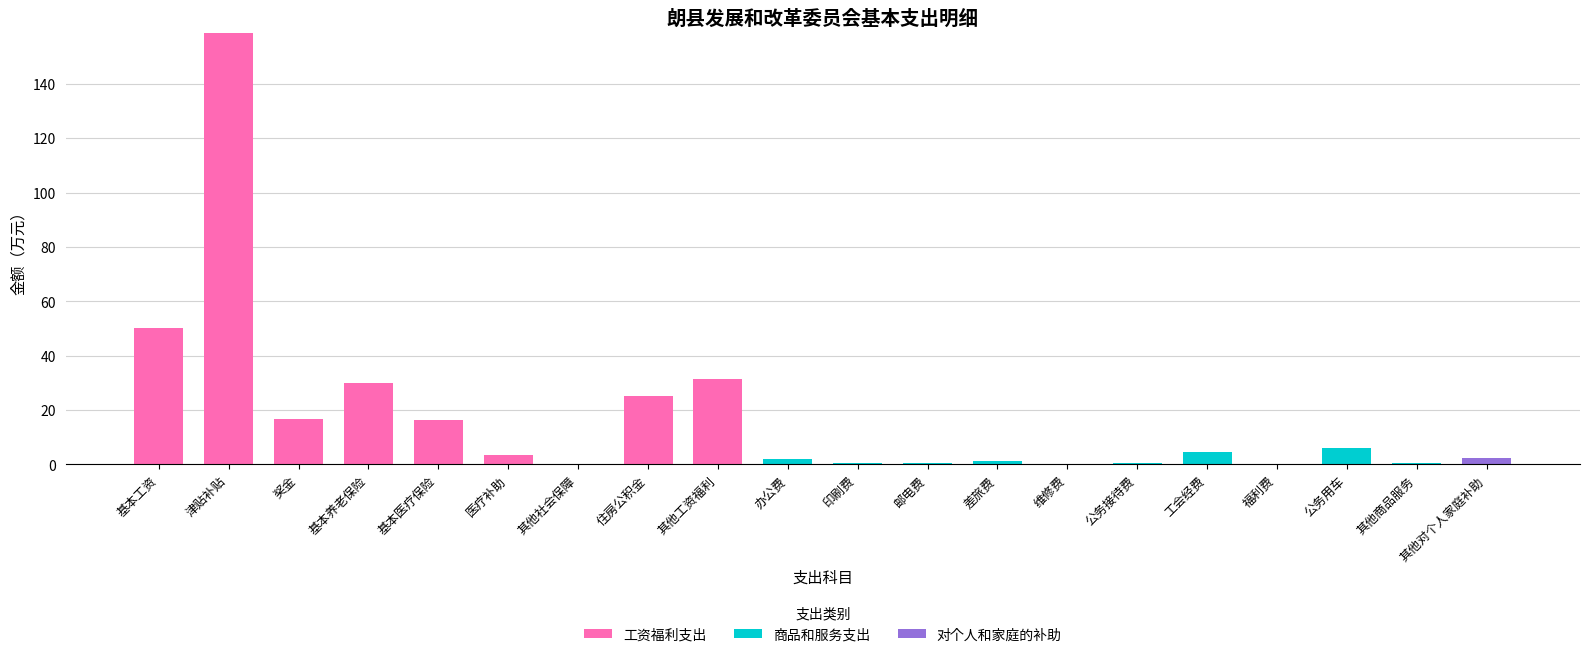

Count the number of categories in the chart.

20